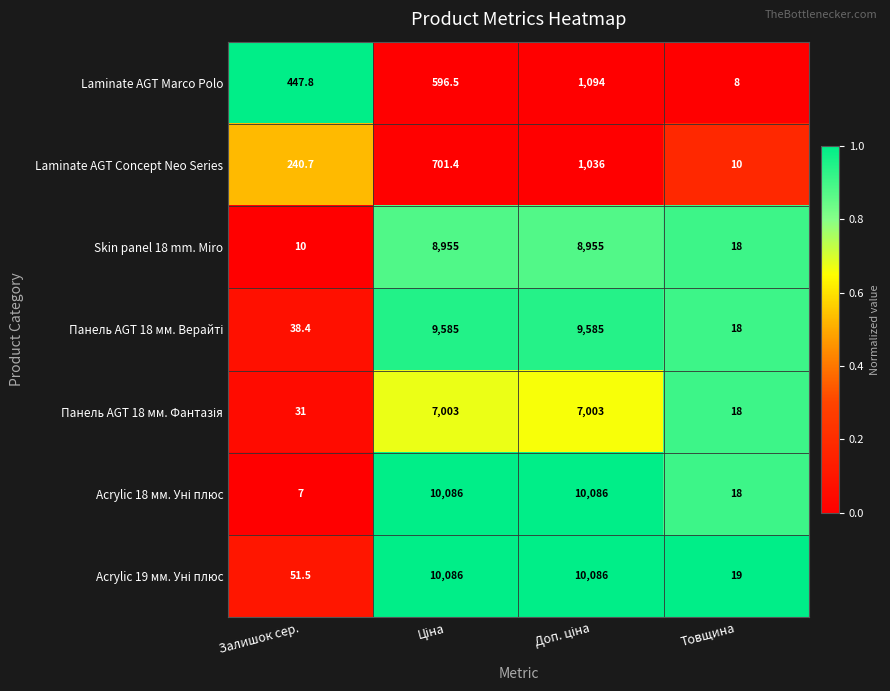

What is the highest value of the Skin panel 18 mm. Miro series?

8955.0